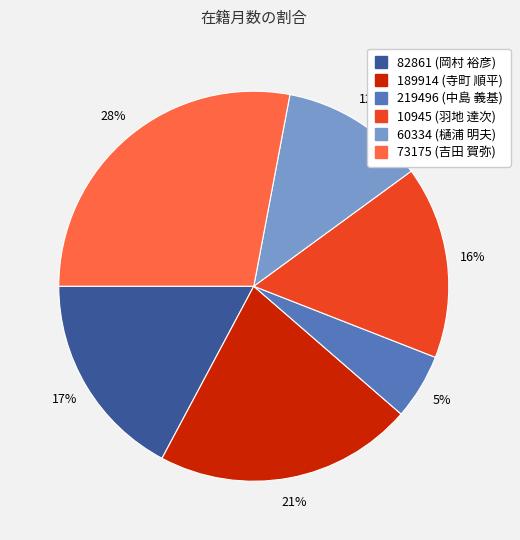

Which slice is the smallest?

219496